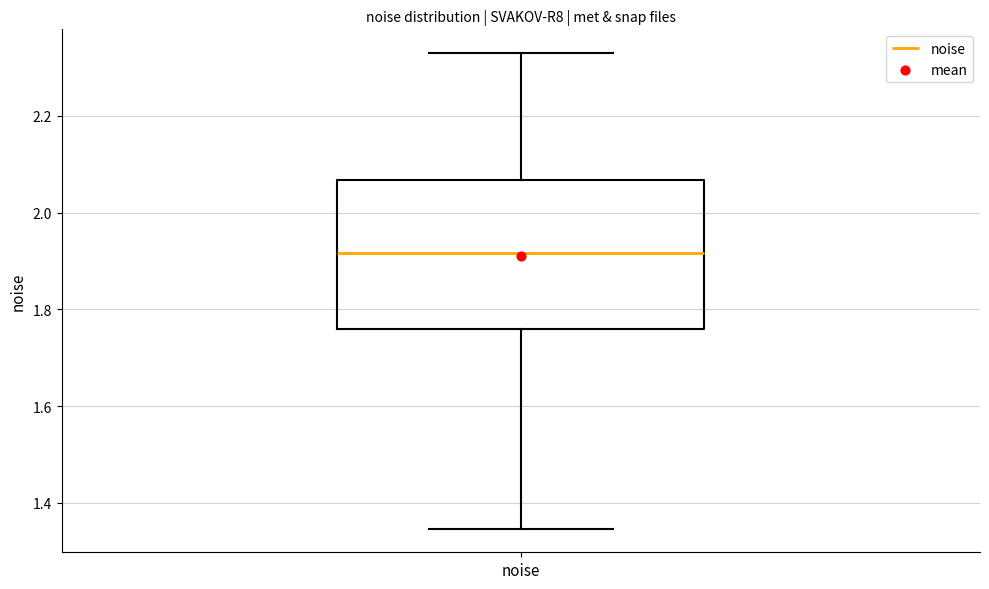

Where is the lower edge of the box for noise on the y-axis? The values are not printed on the chart, so give them approximately, as read against the axis.

1.76